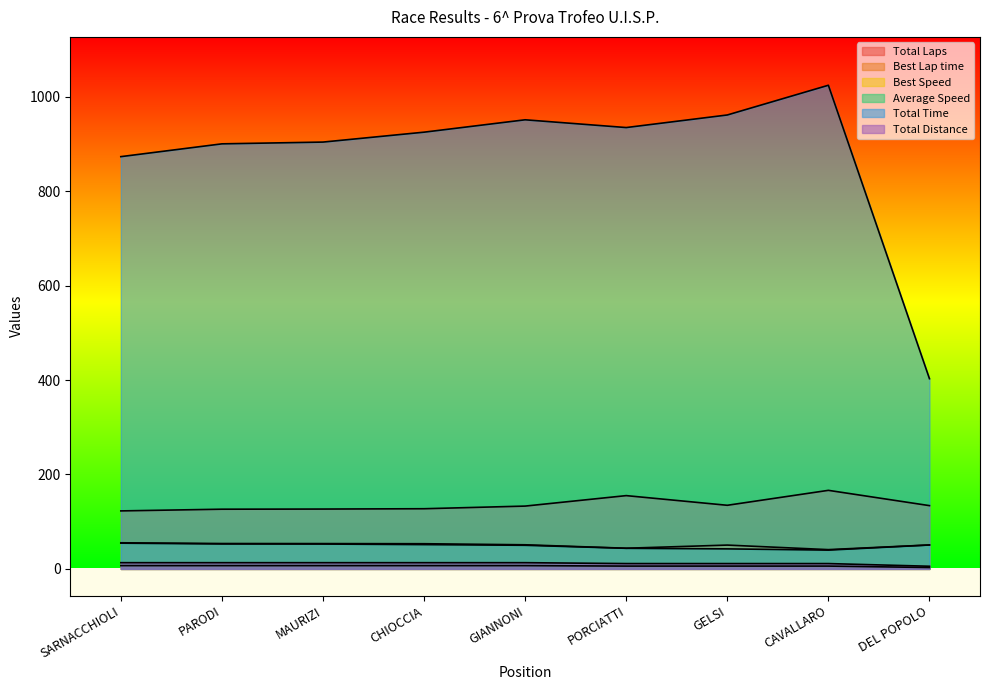

The value of Best Lap time at GIANNONI is 133.1. True or false?

True